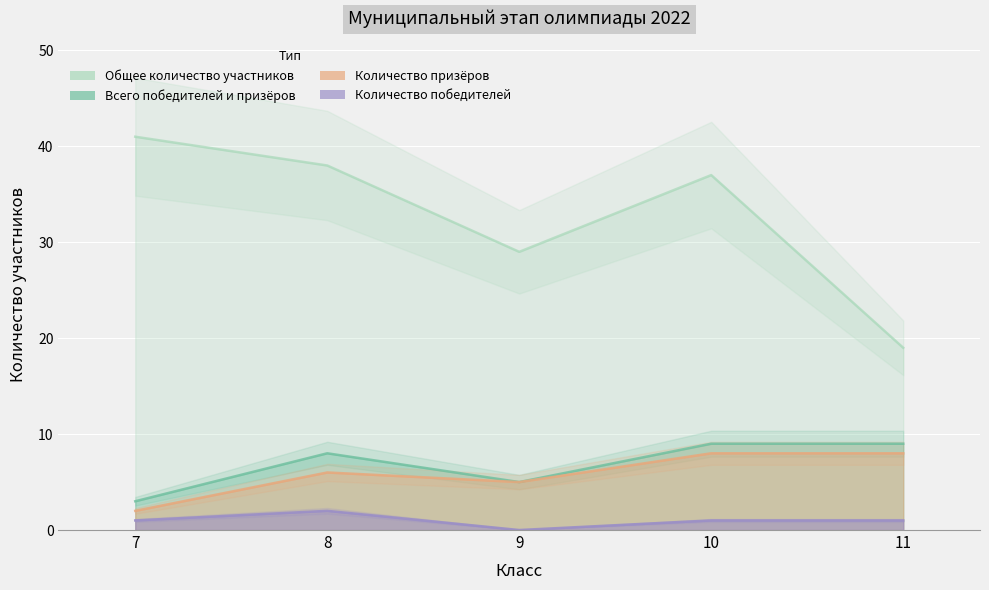

At which category is the sum across all series the highest?

10